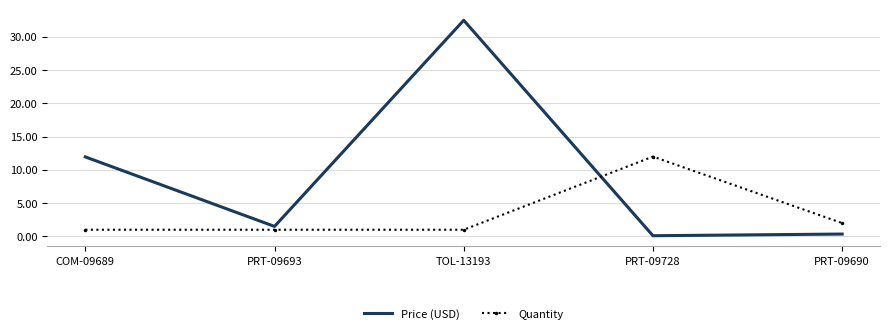

In Quantity, how many points are higher than both neighbors (excluding endpoints)?

1